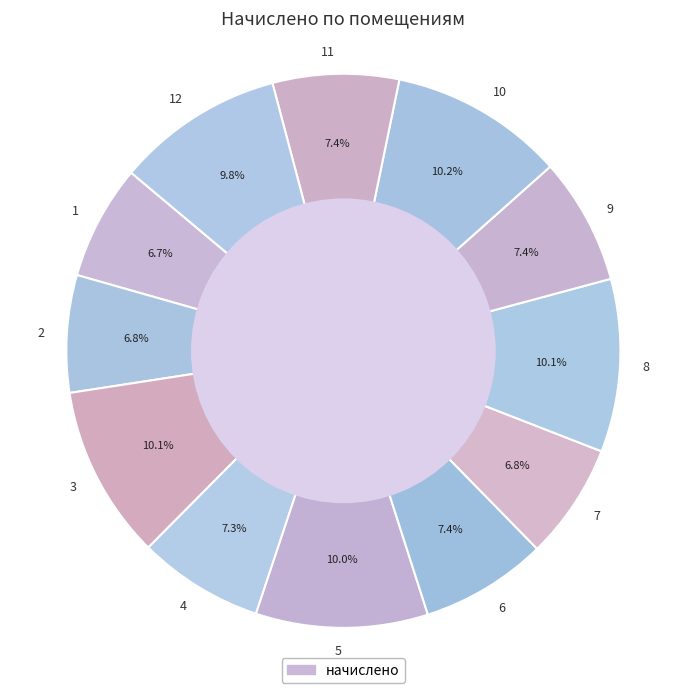

To the nearest percent, what is the difference between the 9 and 3 slice percentages?

3%